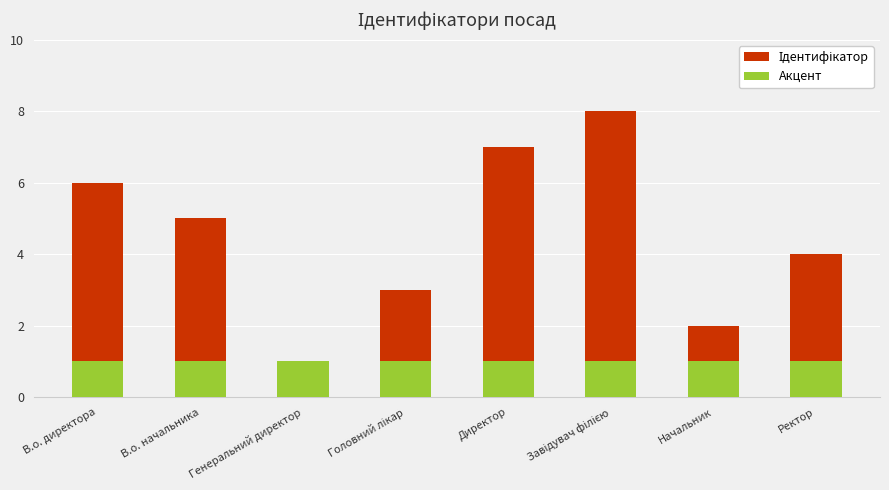

How many categories are shown in the chart?

8